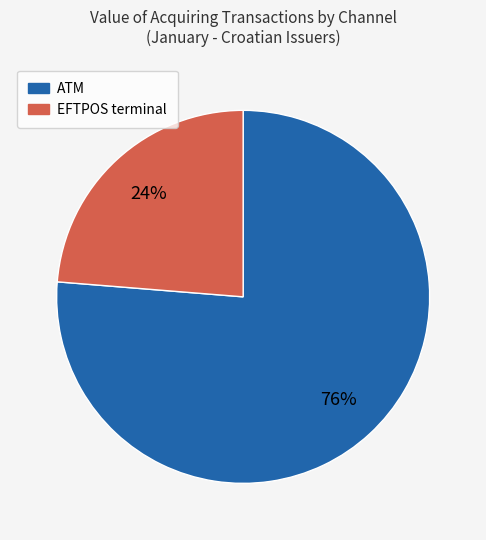

To the nearest percent, what is the average slice percentage?

50%